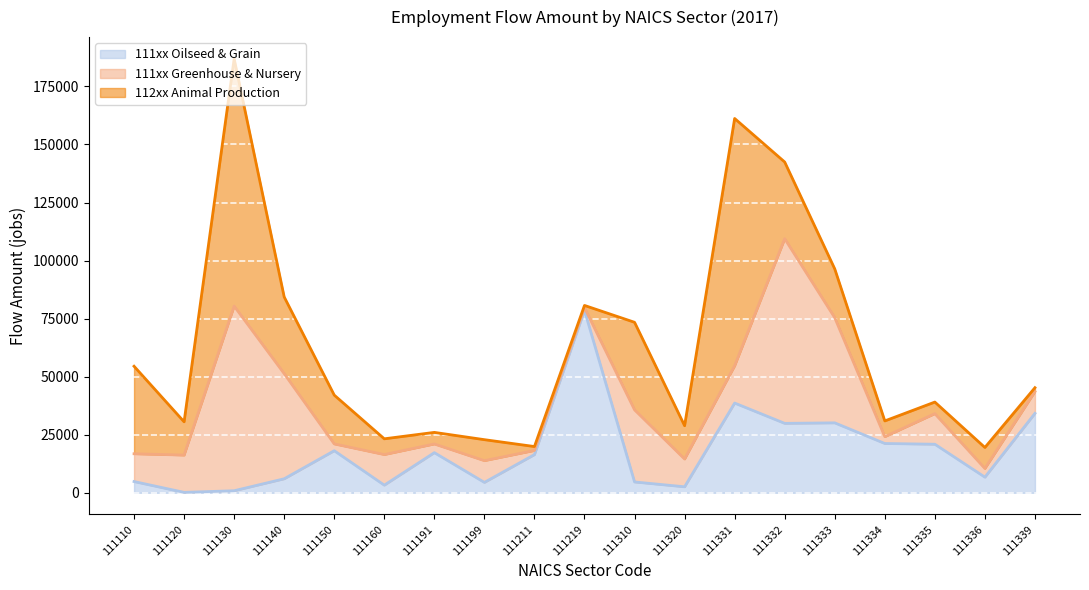

Rank the categories by 111xx Greenhouse & Nursery line value from highest to lowest.

111332, 111130, 111219, 111333, 111331, 111140, 111339, 111310, 111335, 111334, 111150, 111191, 111211, 111110, 111160, 111120, 111320, 111199, 111336